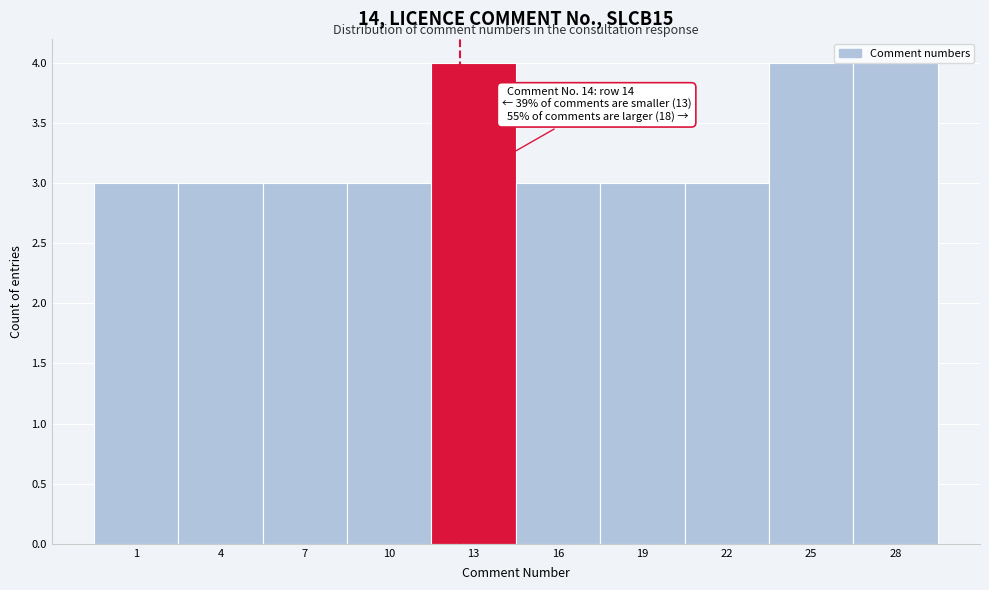

What is the ratio of the value at 28 to the value at 25?

1.0